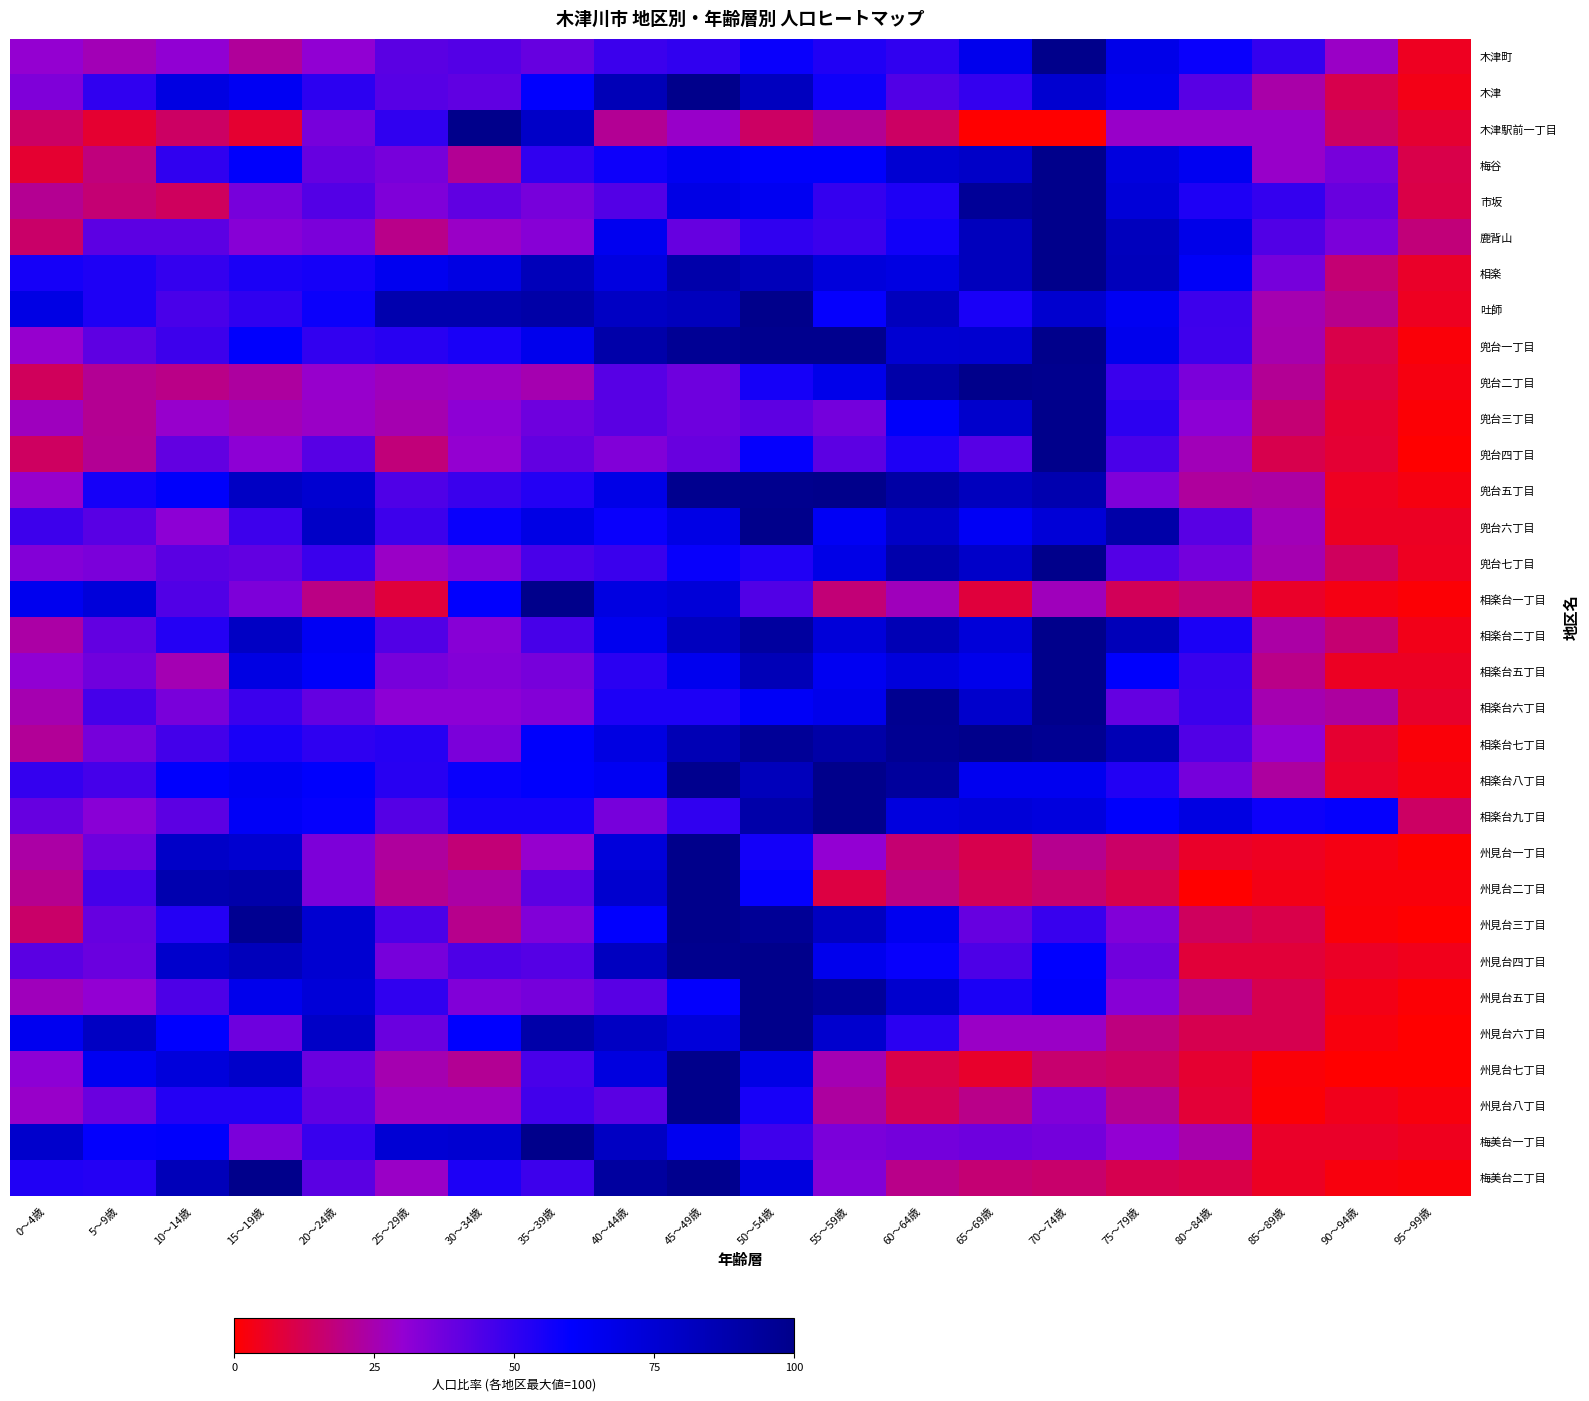

Which series has the widest spread of values?

木津駅前一丁目